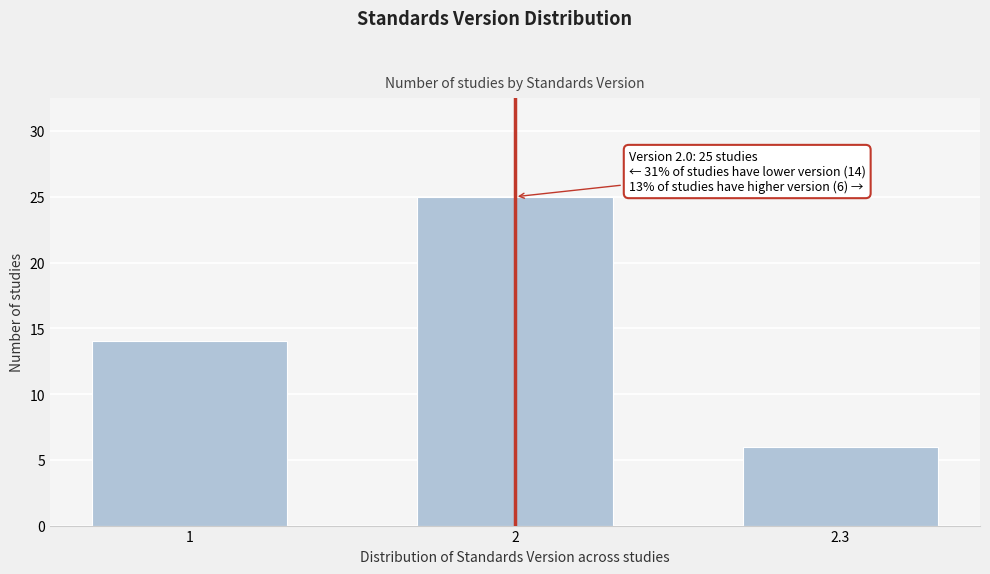

Reading left to right, what are all the values shown in this chart?

1=14	2=25	2.3=6